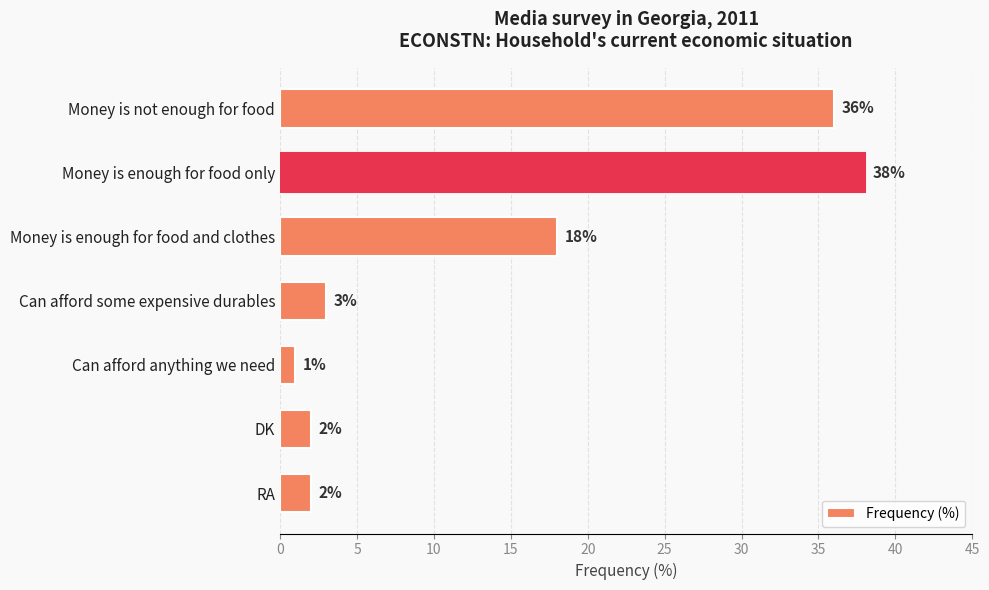

Reading top to bottom, transcribe all the data shown in this chart.

Money is not enough for food=36	Money is enough for food only=38	Money is enough for food and clothes=18	Can afford some expensive durables=3	Can afford anything we need=1	DK=2	RA=2